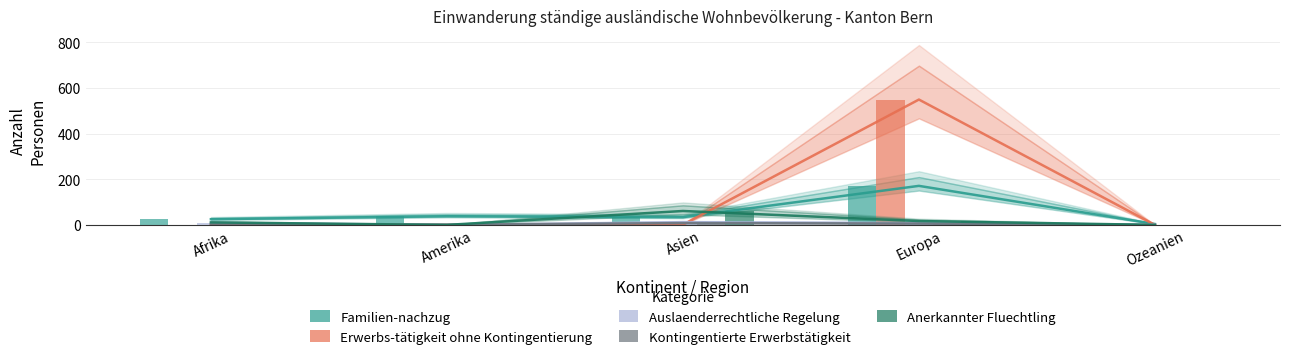

Are the bars grouped side by side (vs. stacked)?

Yes